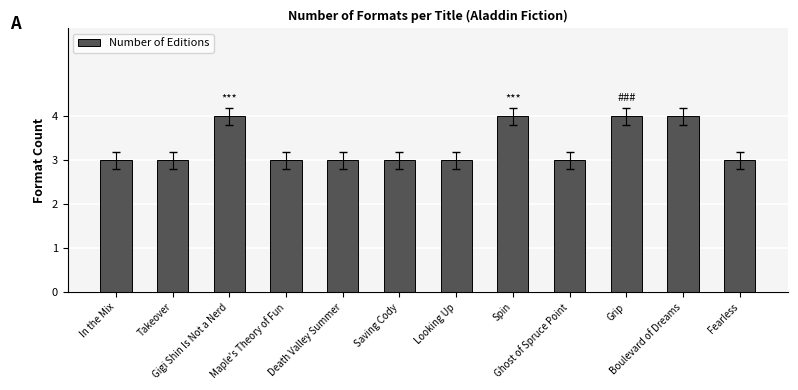

What is the difference between the values at Death Valley Summer and Boulevard of Dreams?

1